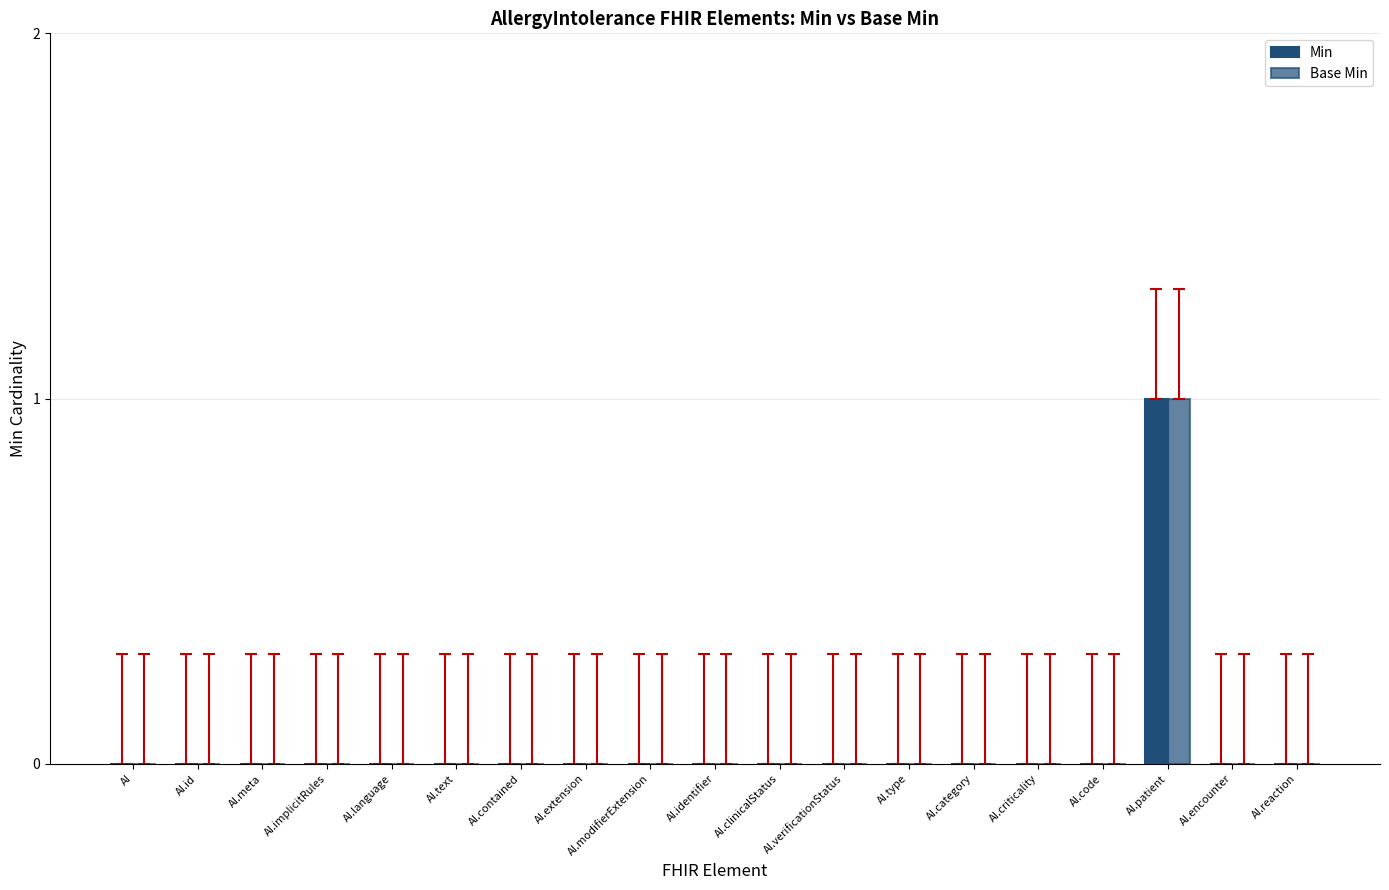

Which has a higher value, AI.criticality or AI.implicitRules?

AI.criticality